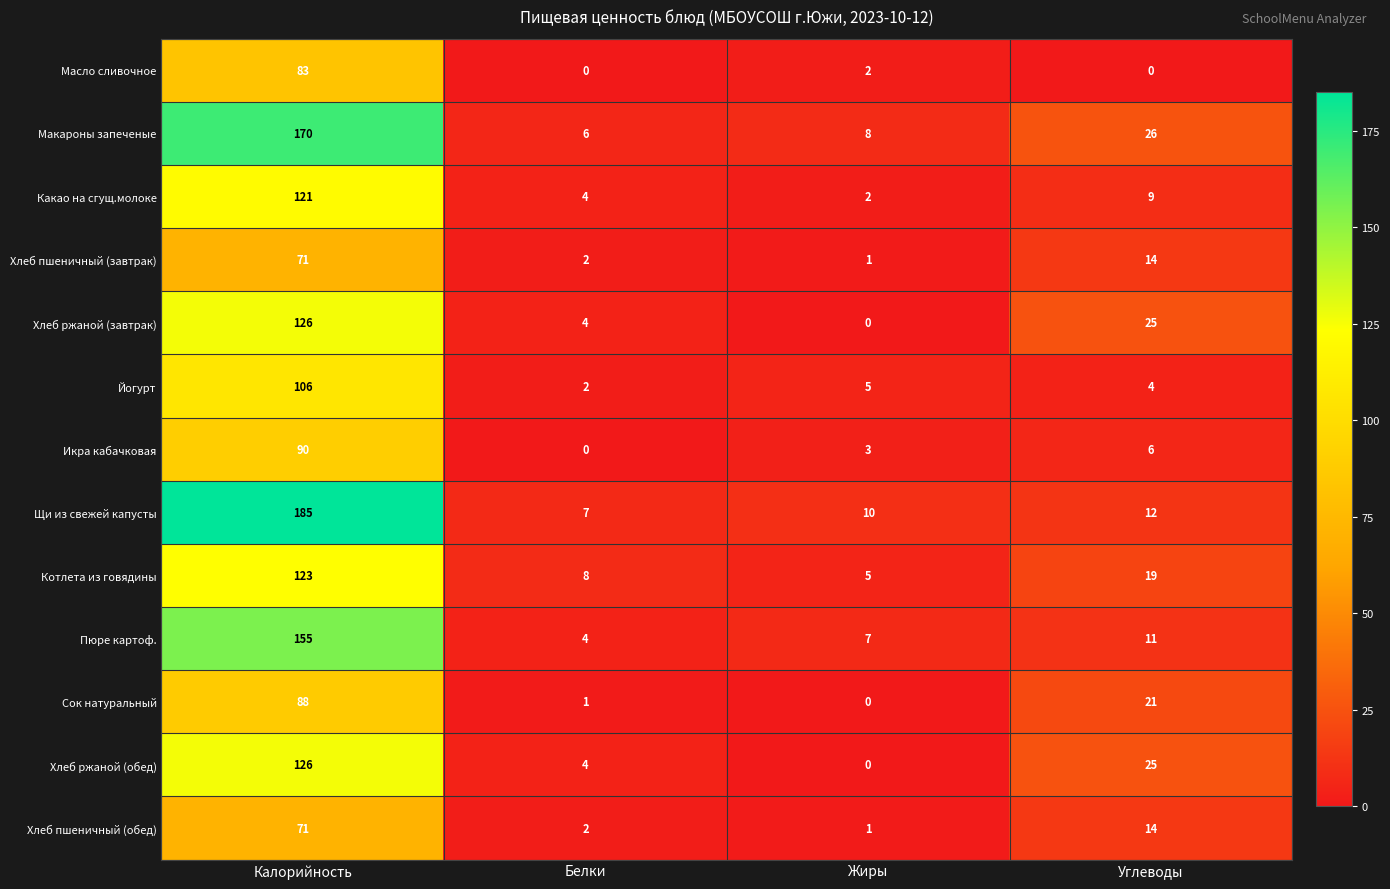

Which series has the largest total across all categories?

Щи из свежей капусты